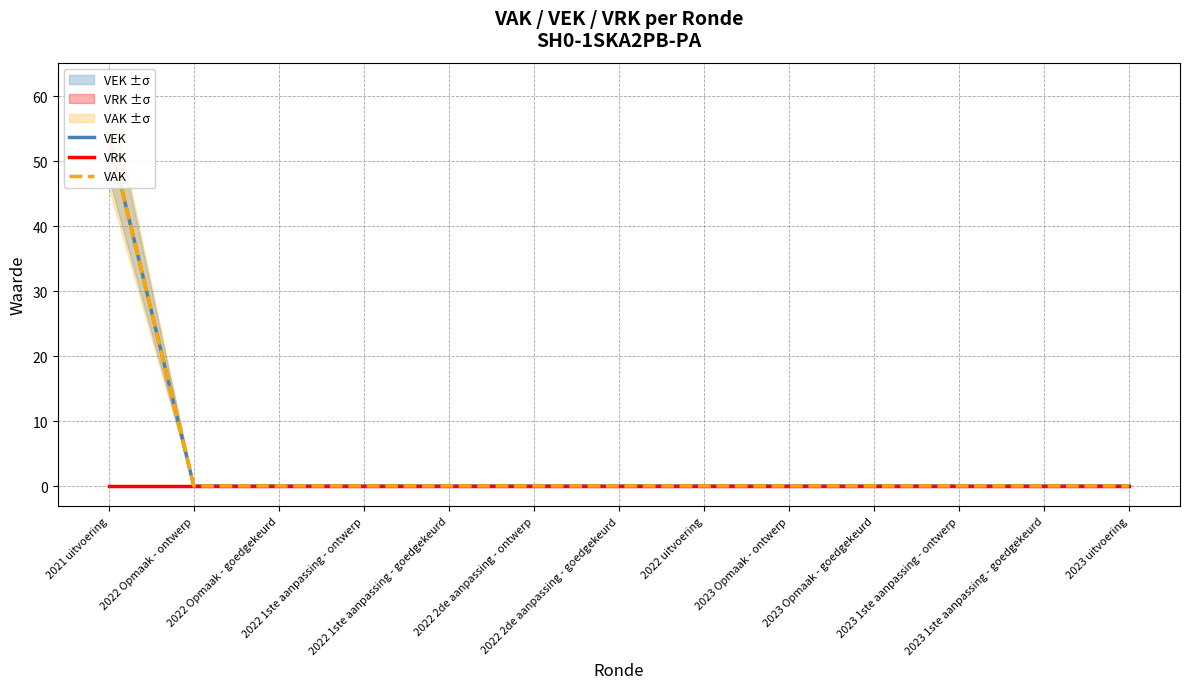

Reading right to left, extract all data points from this chart.

VEK: 2023 uitvoering=0	2023 1ste aanpassing - goedgekeurd=0	2023 1ste aanpassing - ontwerp=0	2023 Opmaak - goedgekeurd=0	2023 Opmaak - ontwerp=0	2022 uitvoering=0	2022 2de aanpassing - goedgekeurd=0	2022 2de aanpassing - ontwerp=0	2022 1ste aanpassing - goedgekeurd=0	2022 1ste aanpassing - ontwerp=0	2022 Opmaak - goedgekeurd=0	2022 Opmaak - ontwerp=0	2021 uitvoering=54
VRK: 2023 uitvoering=0	2023 1ste aanpassing - goedgekeurd=0	2023 1ste aanpassing - ontwerp=0	2023 Opmaak - goedgekeurd=0	2023 Opmaak - ontwerp=0	2022 uitvoering=0	2022 2de aanpassing - goedgekeurd=0	2022 2de aanpassing - ontwerp=0	2022 1ste aanpassing - goedgekeurd=0	2022 1ste aanpassing - ontwerp=0	2022 Opmaak - goedgekeurd=0	2022 Opmaak - ontwerp=0	2021 uitvoering=0
VAK: 2023 uitvoering=0	2023 1ste aanpassing - goedgekeurd=0	2023 1ste aanpassing - ontwerp=0	2023 Opmaak - goedgekeurd=0	2023 Opmaak - ontwerp=0	2022 uitvoering=0	2022 2de aanpassing - goedgekeurd=0	2022 2de aanpassing - ontwerp=0	2022 1ste aanpassing - goedgekeurd=0	2022 1ste aanpassing - ontwerp=0	2022 Opmaak - goedgekeurd=0	2022 Opmaak - ontwerp=0	2021 uitvoering=54